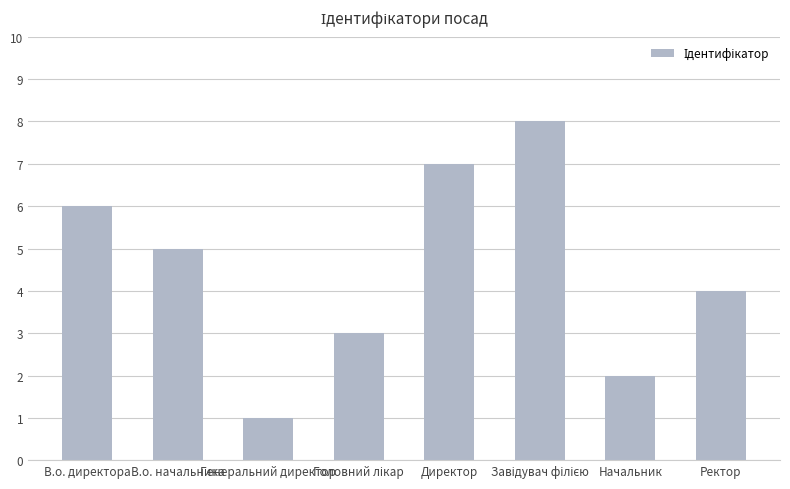

What is the label of the 6th bar from the right?

Генеральний директор